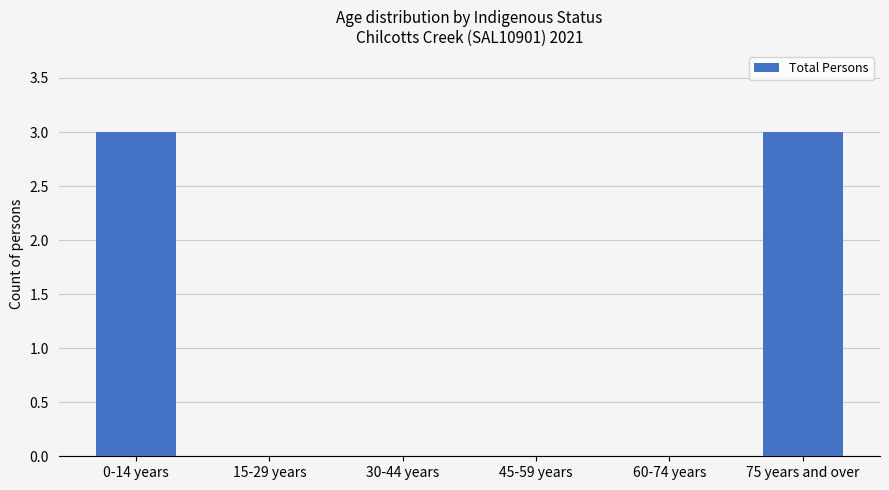

What is the sum of all values?

6